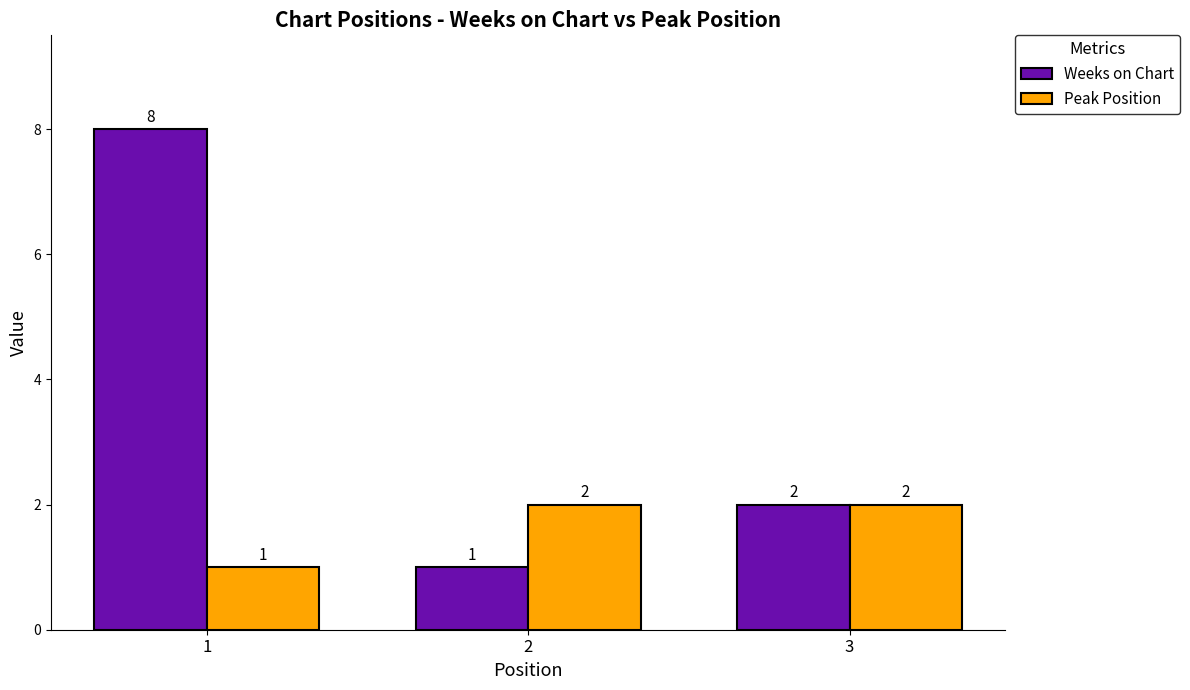

Reading left to right, list all the values displayed in this chart.

Weeks on Chart: 8	1	2
Peak Position: 1	2	2